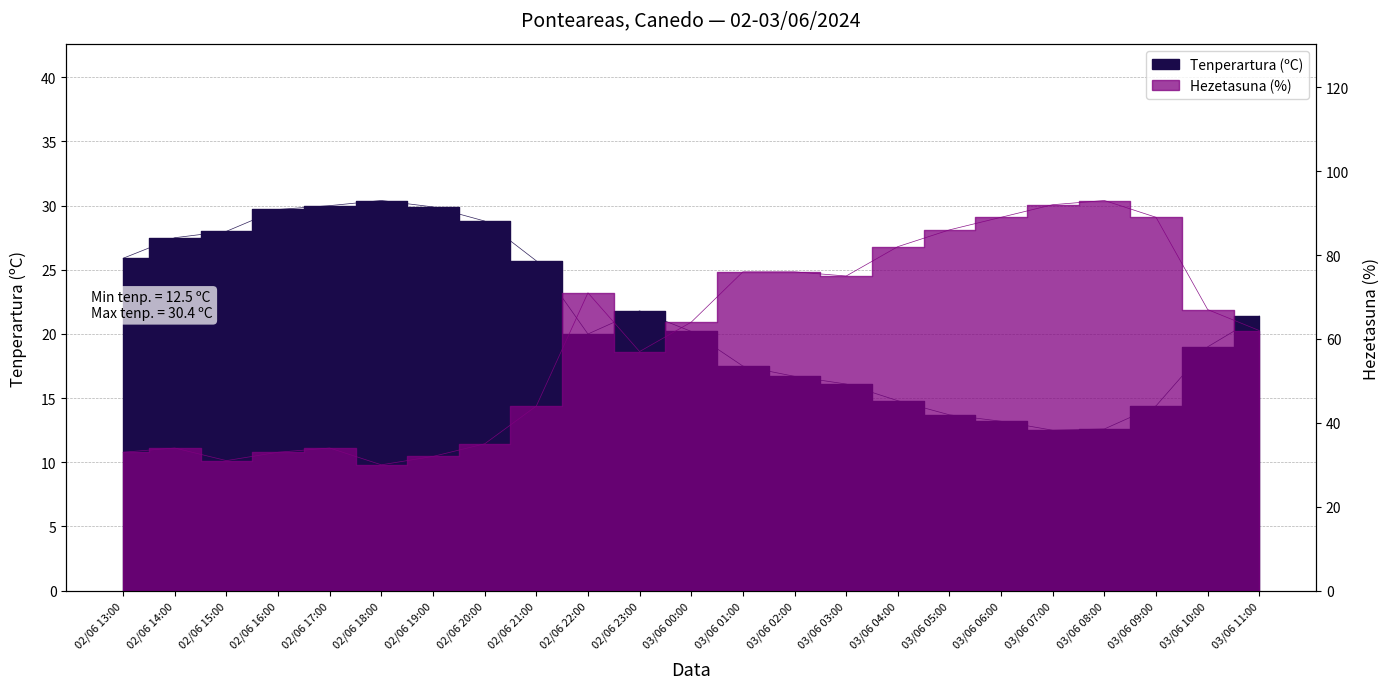

How many intersections are there between Hezetasuna (%) and Tenperartura (ºC)?

2